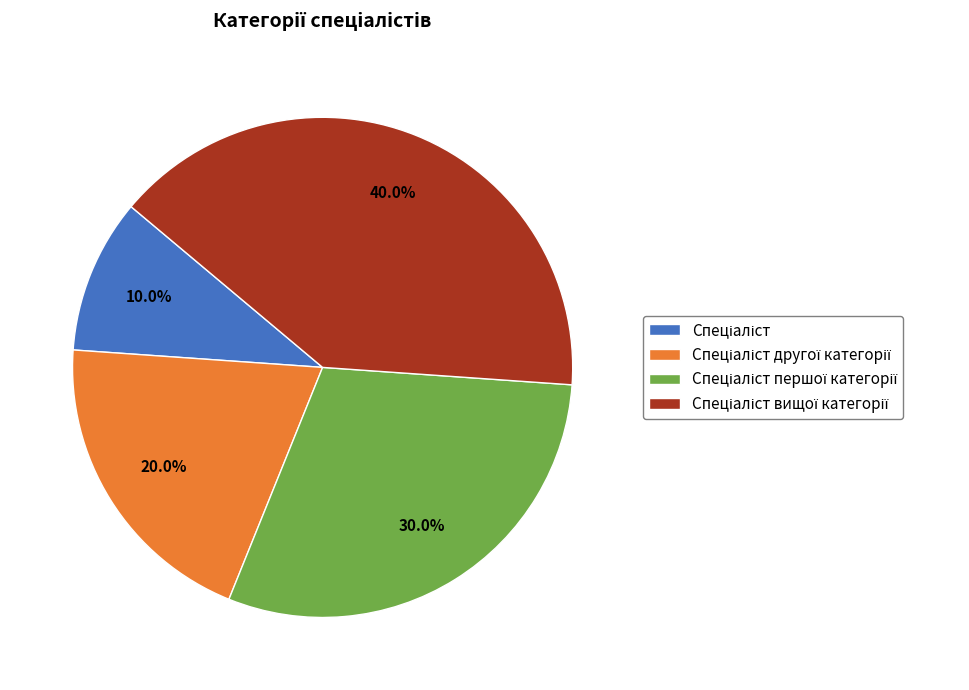

To the nearest percent, what is the average slice percentage?

25%